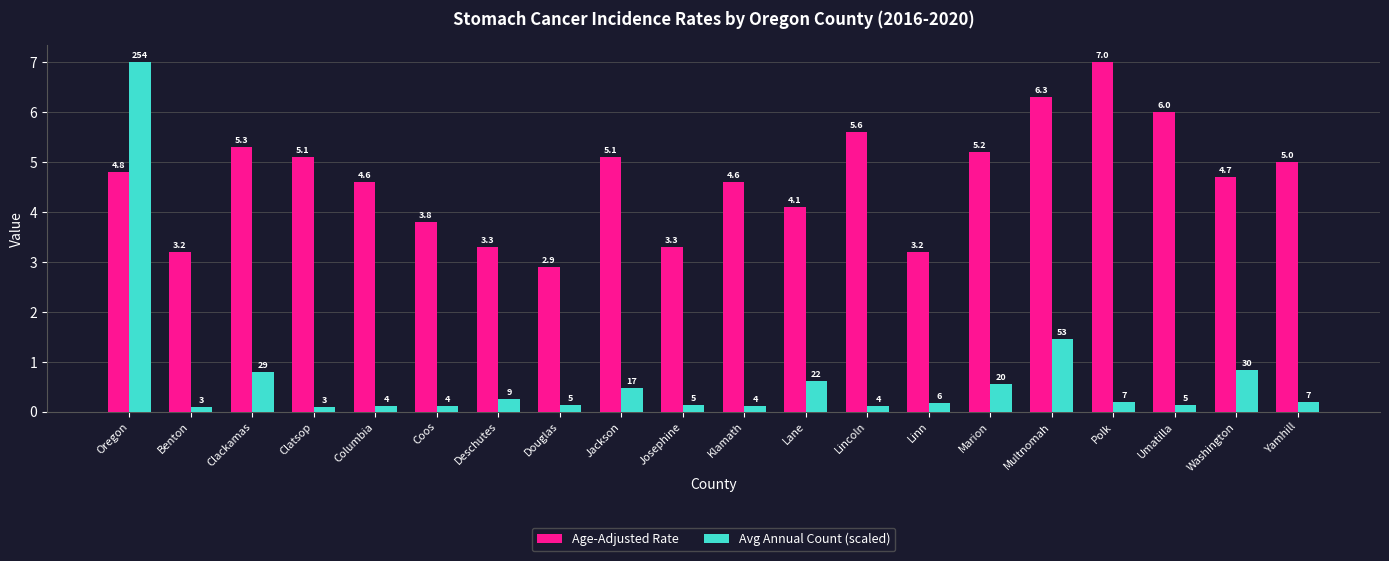

What is the maximum value for Age-Adjusted Rate?

7.0